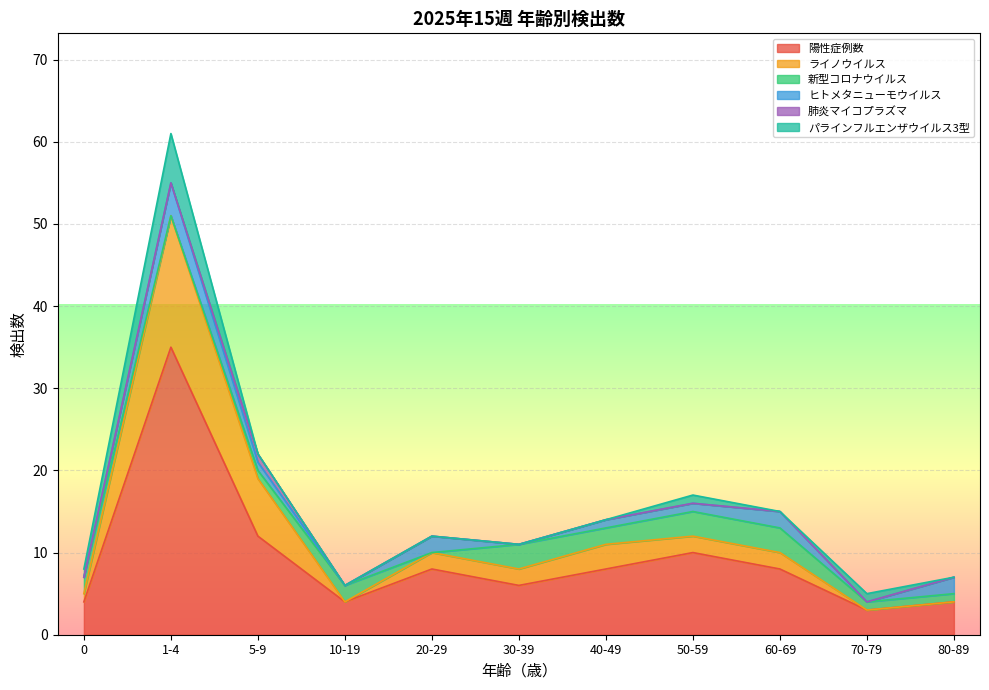

Which series changed the most between 1-4 and 70-79?

陽性症例数